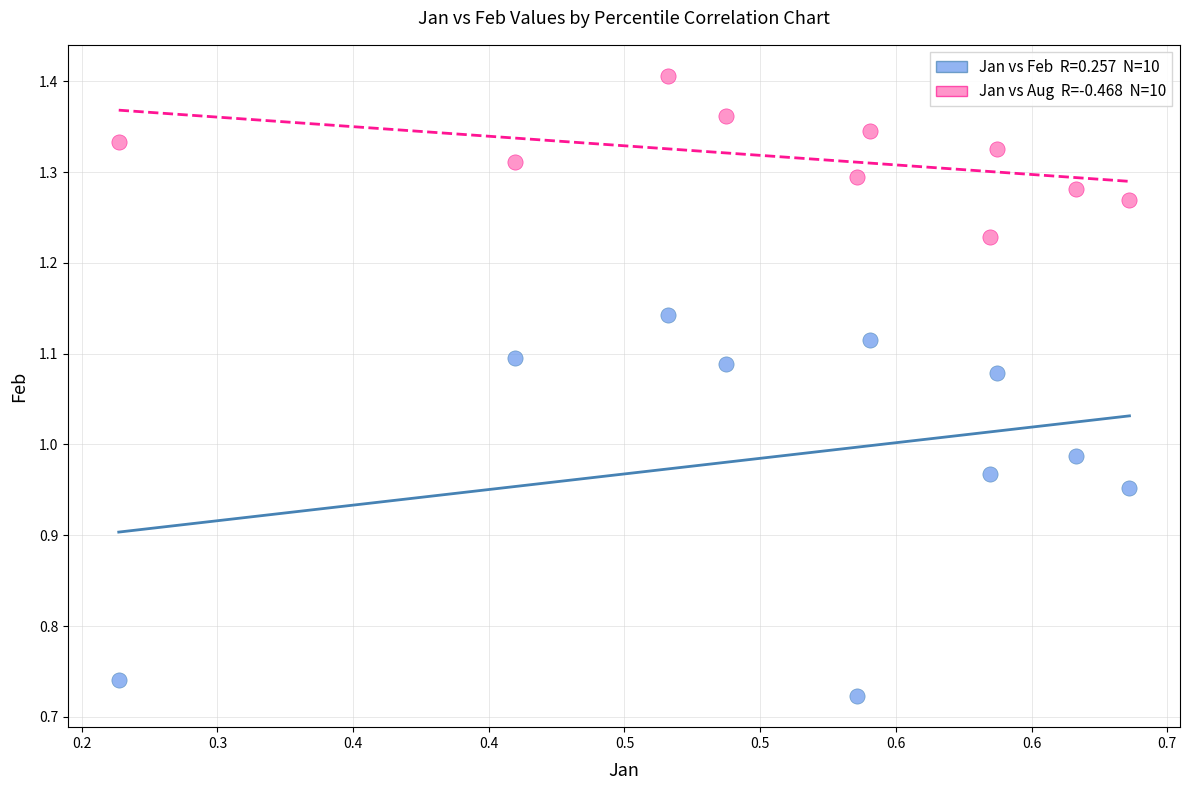

Across all data points, what is the range of X values (max minus min)?

0.4